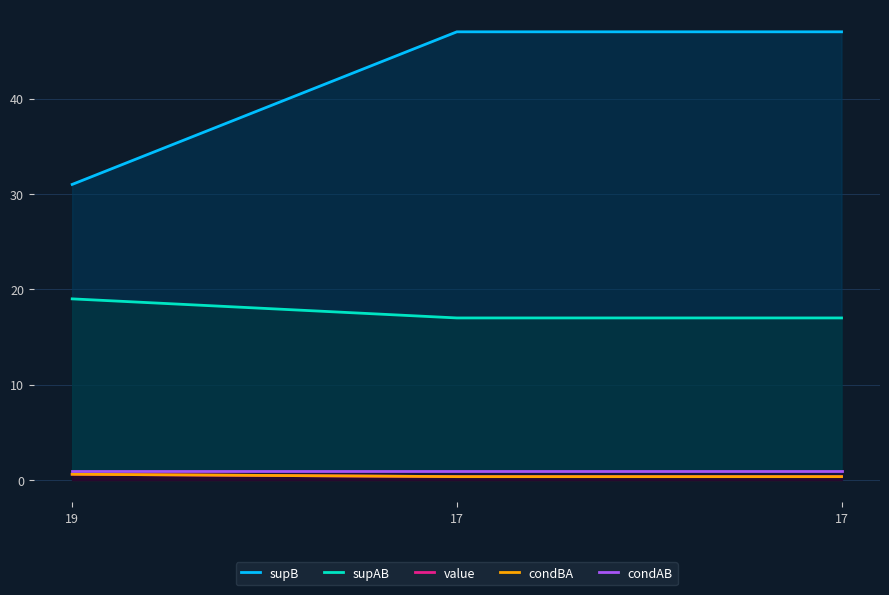

The value of value at 19 is 1.1. True or false?

False